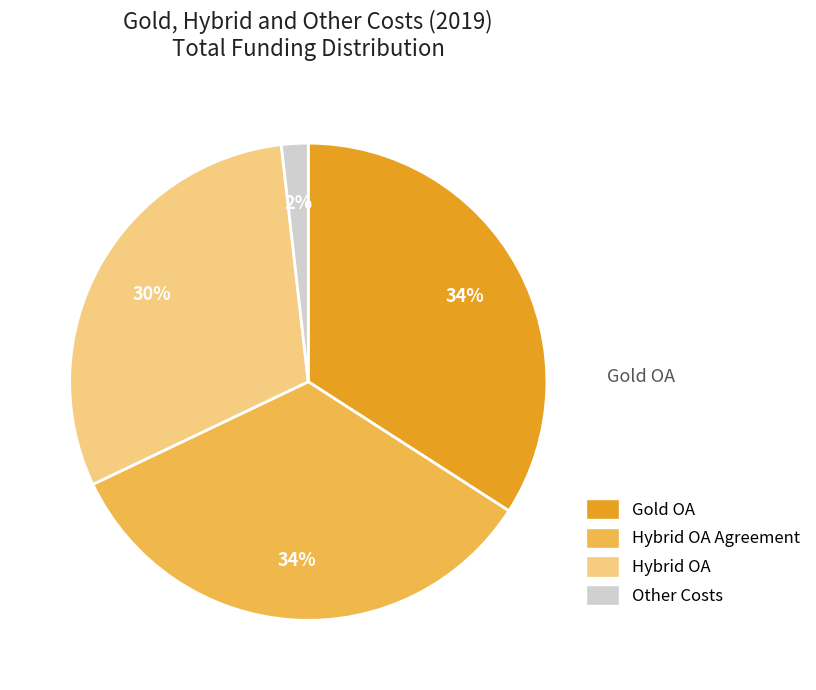

Which category has the smallest portion of the pie?

Other Costs